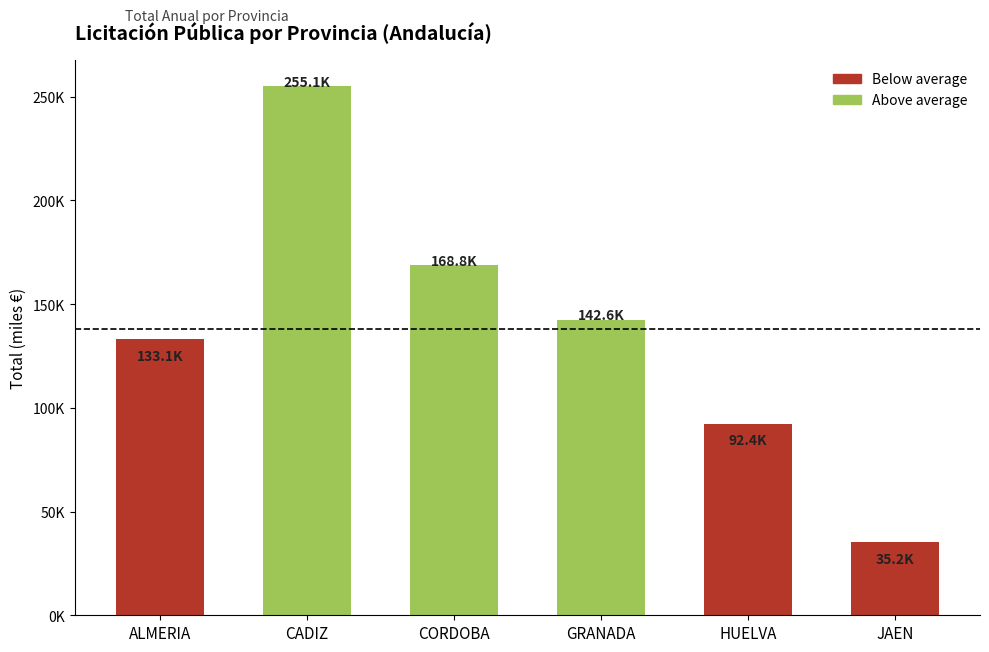

Reading left to right, transcribe all the data shown in this chart.

133127.7	255083.9	168757.2	142591.2	92414.0	35174.6